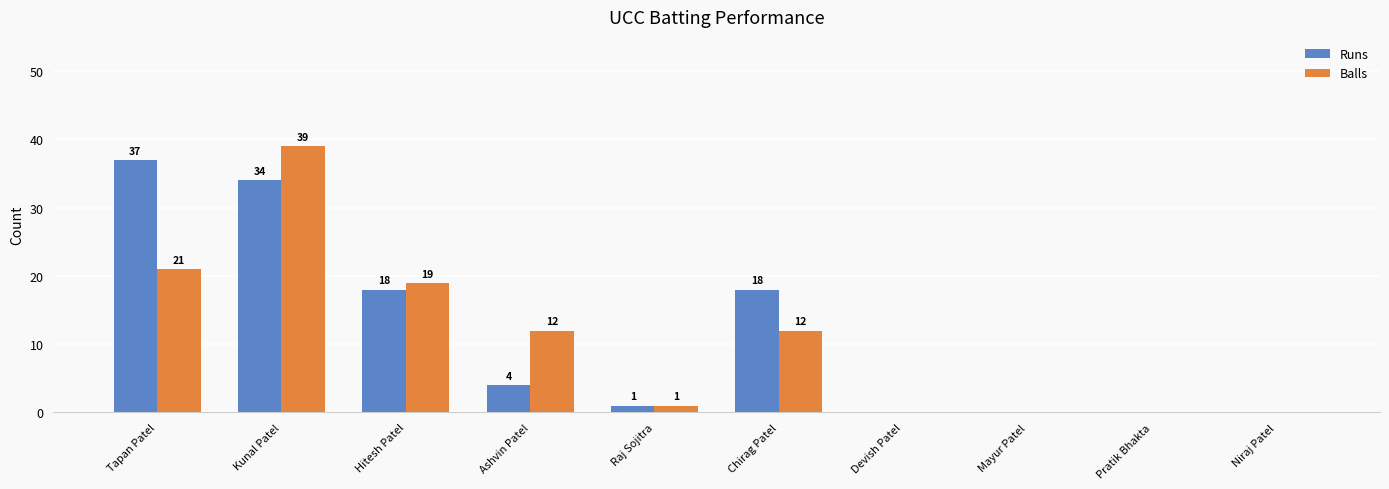

Which series has the widest spread of values?

Balls